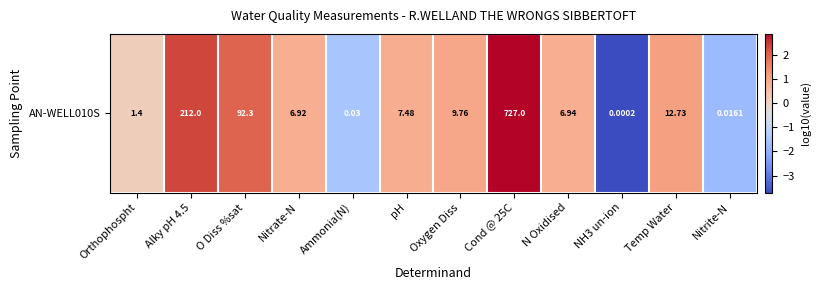

How many values exceed 0?

9